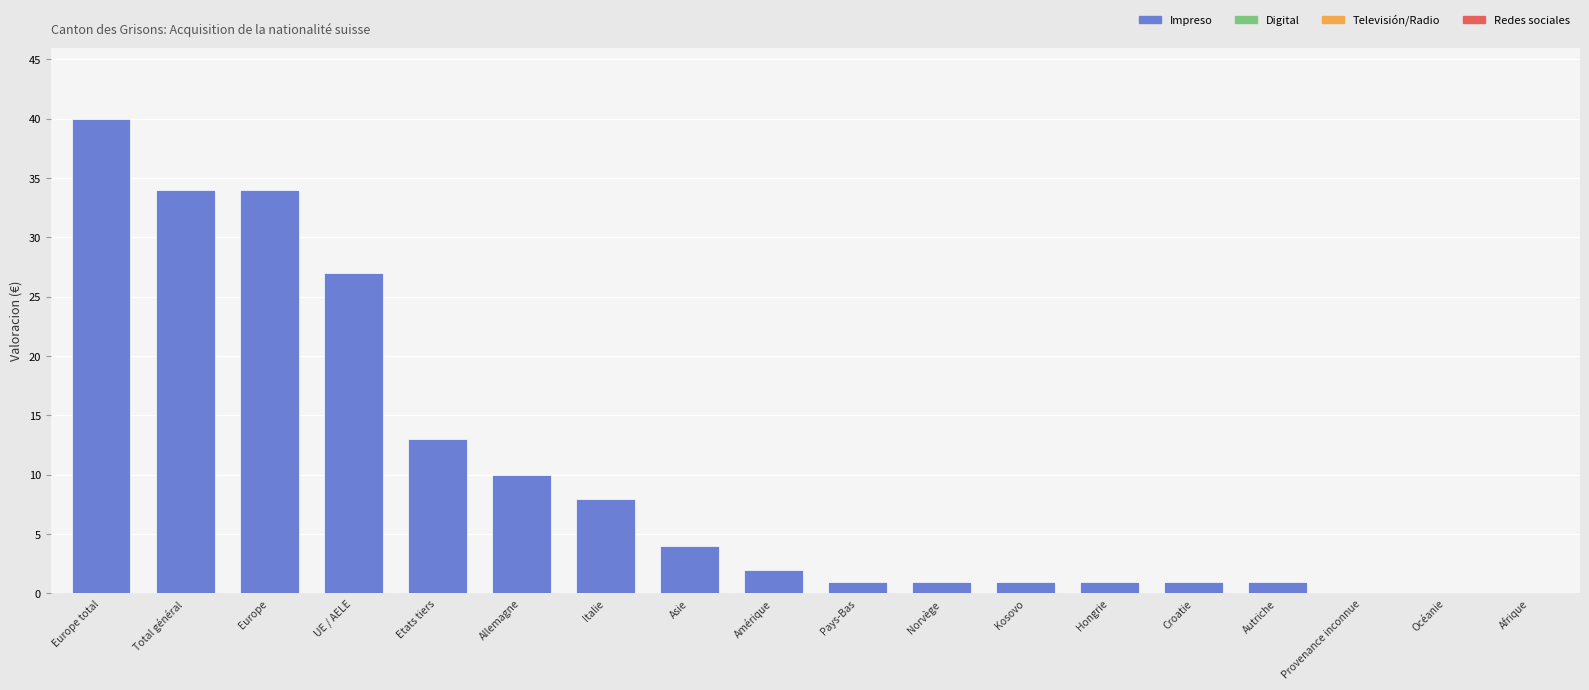

Which label corresponds to the largest value in the chart?

Europe total